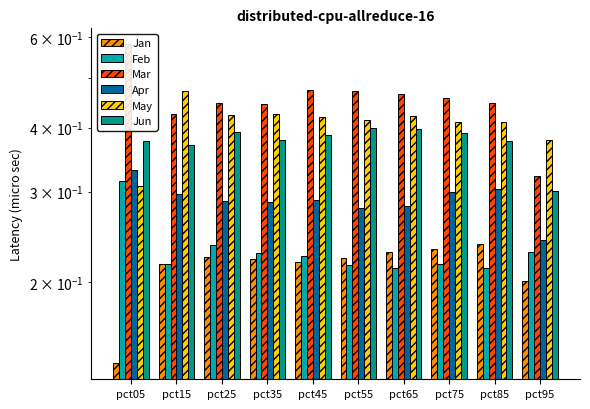

Between pct25 and pct65, which is larger?

pct65